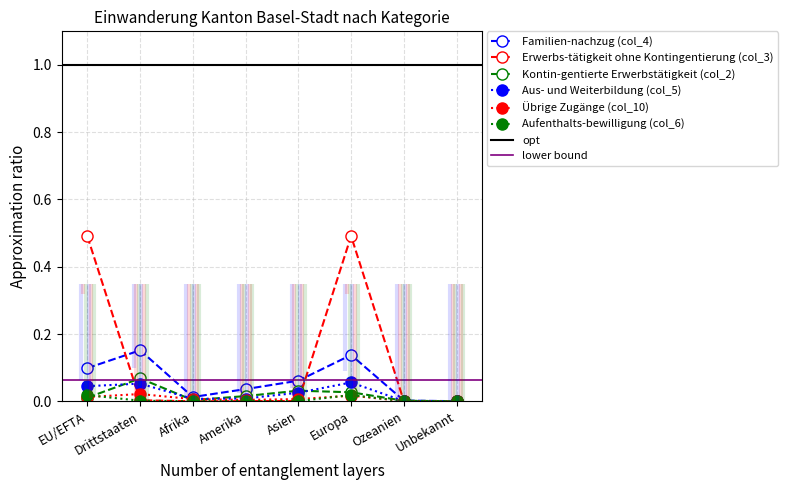

How many values in the Erwerbs-tätigkeit ohne Kontingentierung (col_3) series exceed 0?

6